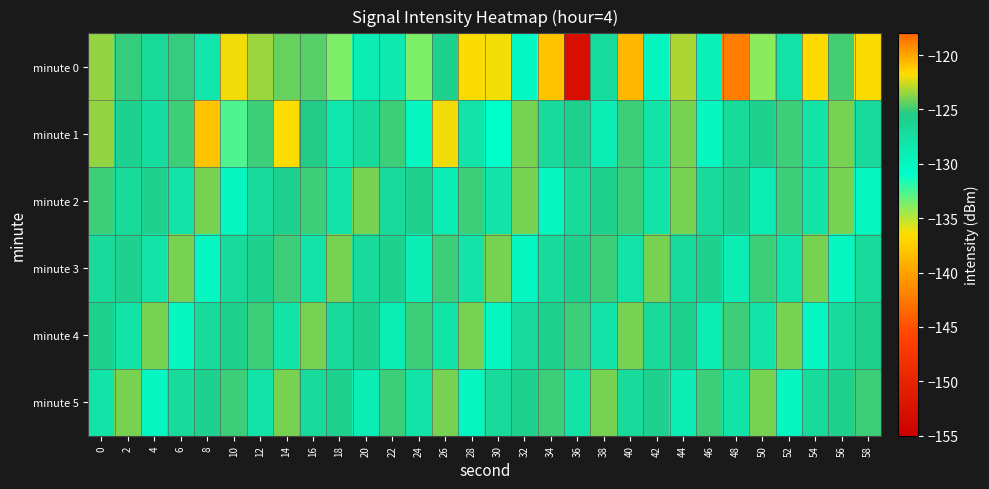

Reading right to left, extract all data points from this chart.

minute 0: 58=-121.8	56=-124.8	54=-121.6	52=-128.0	50=-134.0	48=-118.9	46=-129.5	44=-123.2	42=-129.9	40=-138.7	38=-127.2	36=-152.9	34=-121.0	32=-130.3	30=-136.3	28=-121.8	26=-126.0	24=-133.7	22=-128.6	20=-129.0	18=-133.6	16=-124.5	14=-124.3	12=-123.5	10=-122.0	8=-128.4	6=-125.2	4=-126.8	2=-125.1	0=-123.6
minute 1: 58=-127.0	56=-124.0	54=-128.0	52=-125.0	50=-126.0	48=-127.0	46=-130.0	44=-124.0	42=-128.0	40=-125.0	38=-129.0	36=-126.0	34=-127.0	32=-124.0	30=-131.0	28=-128.0	26=-122.0	24=-130.0	22=-125.0	20=-127.0	18=-128.5	16=-125.4	14=-136.4	12=-125.0	10=-132.6	8=-120.9	6=-125.0	4=-127.5	2=-126.2	0=-123.5
minute 2: 58=-130.0	56=-124.0	54=-128.0	52=-125.0	50=-129.0	48=-126.0	46=-127.0	44=-124.0	42=-128.0	40=-125.0	38=-126.0	36=-127.0	34=-130.0	32=-124.0	30=-128.0	28=-125.0	26=-129.0	24=-126.0	22=-127.0	20=-124.0	18=-128.0	16=-125.0	14=-126.0	12=-127.0	10=-130.0	8=-124.0	6=-128.0	4=-126.0	2=-127.0	0=-125.0
minute 3: 58=-127.0	56=-130.0	54=-124.0	52=-128.0	50=-125.0	48=-129.0	46=-126.0	44=-127.0	42=-124.0	40=-128.0	38=-125.0	36=-126.0	34=-127.0	32=-130.0	30=-124.0	28=-128.0	26=-125.0	24=-129.0	22=-126.0	20=-127.0	18=-124.0	16=-128.0	14=-125.0	12=-126.0	10=-127.0	8=-130.0	6=-124.0	4=-128.0	2=-126.0	0=-127.0
minute 4: 58=-126.0	56=-127.0	54=-130.0	52=-124.0	50=-128.0	48=-125.0	46=-129.0	44=-126.0	42=-127.0	40=-124.0	38=-128.0	36=-125.0	34=-126.0	32=-127.0	30=-130.0	28=-124.0	26=-128.0	24=-125.0	22=-129.0	20=-126.0	18=-127.0	16=-124.0	14=-128.0	12=-125.0	10=-126.0	8=-127.0	6=-130.0	4=-124.0	2=-128.0	0=-126.0
minute 5: 58=-125.0	56=-126.0	54=-127.0	52=-130.0	50=-124.0	48=-128.0	46=-125.0	44=-129.0	42=-126.0	40=-127.0	38=-124.0	36=-128.0	34=-125.0	32=-126.0	30=-127.0	28=-130.0	26=-124.0	24=-128.0	22=-125.0	20=-129.0	18=-126.0	16=-127.0	14=-124.0	12=-128.0	10=-125.0	8=-126.0	6=-127.0	4=-130.0	2=-124.0	0=-128.0